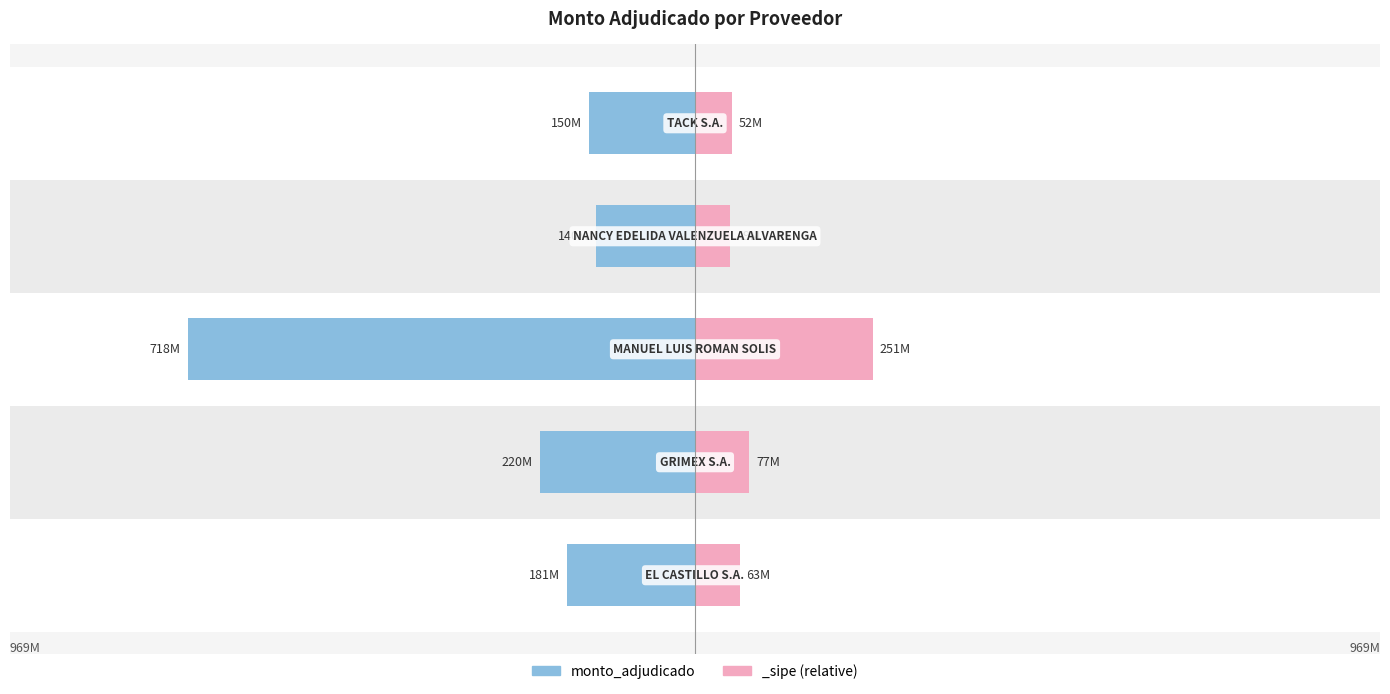

What is the change in value from 1 to 4?

+70.0